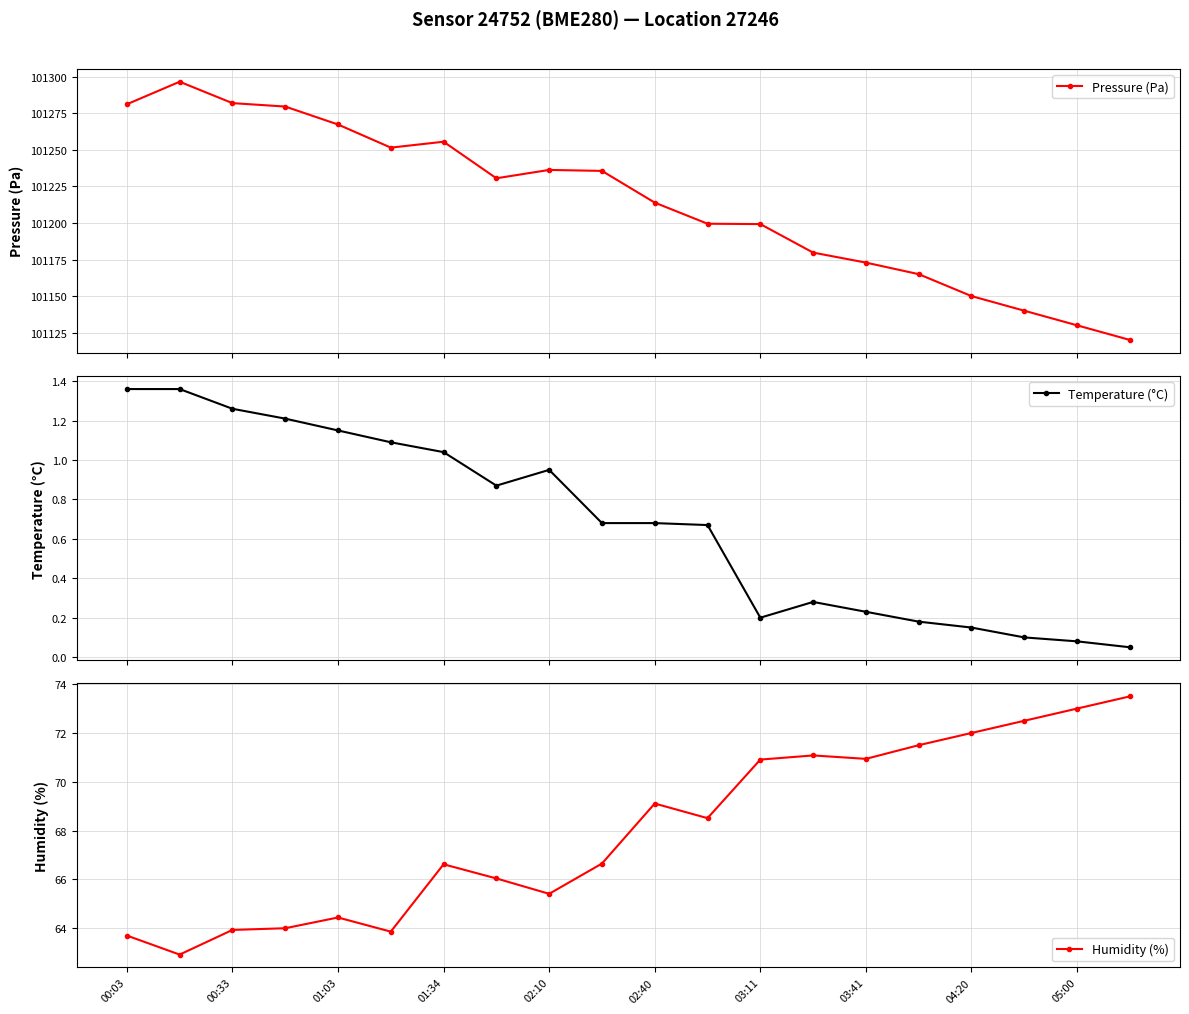

What is the value of the Pressure (Pa) point at the 14th from the left?

101179.8